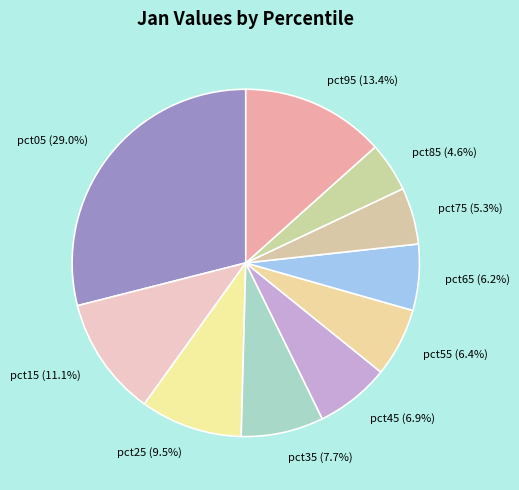

Between pct25 and pct95, which is larger?

pct95